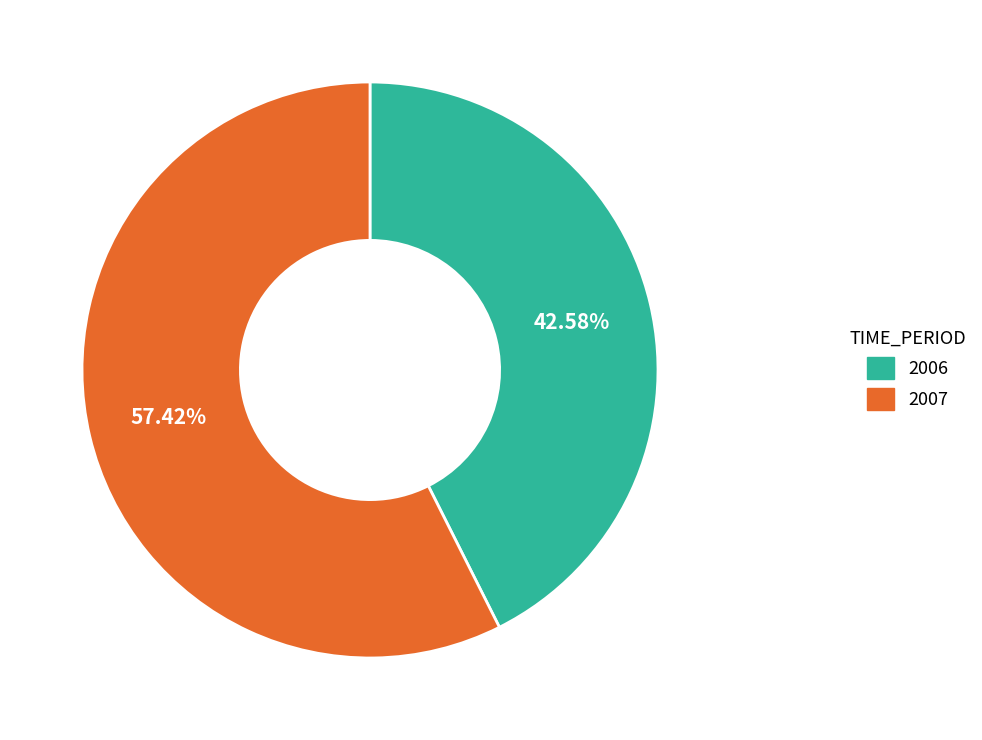

What percentage is the 2007 slice, to the nearest percent?

57%